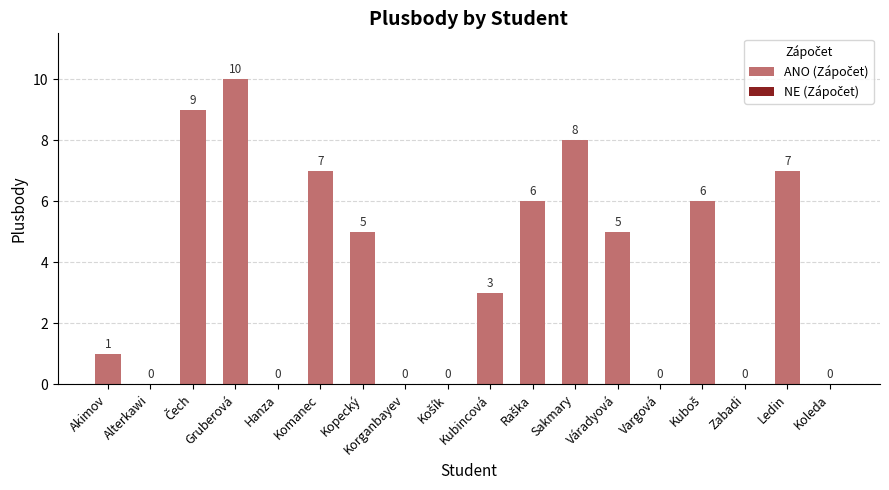

What is the sum of all values?

67